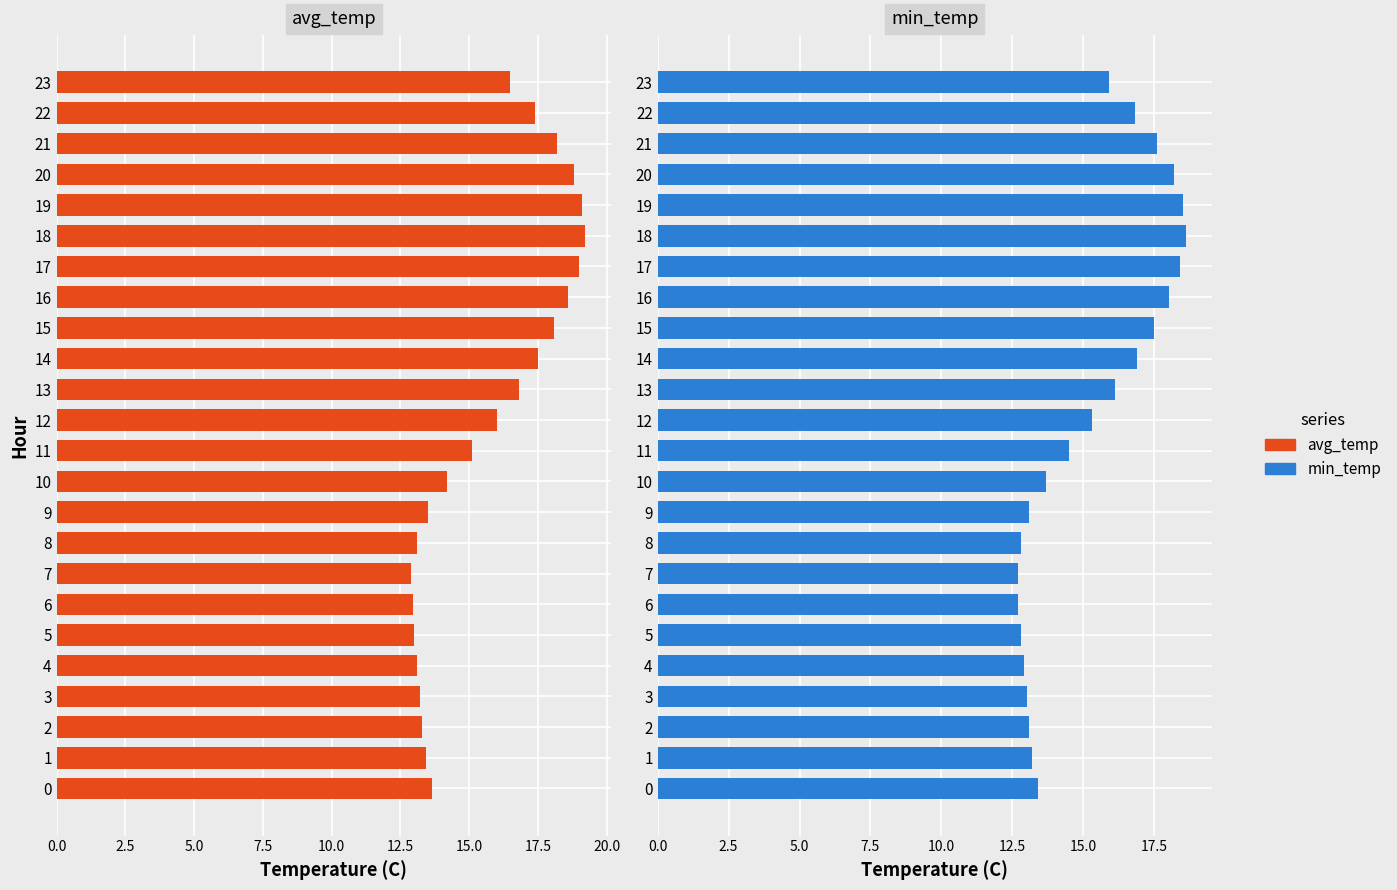

What is the average value of the avg_temp series?

15.7